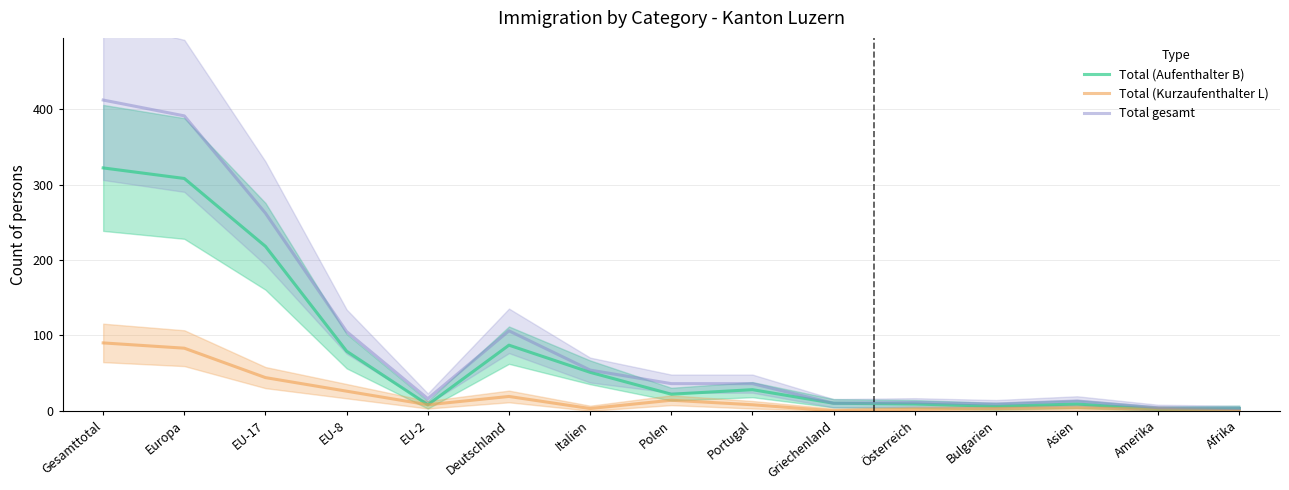

What position from the right is Asien?

3